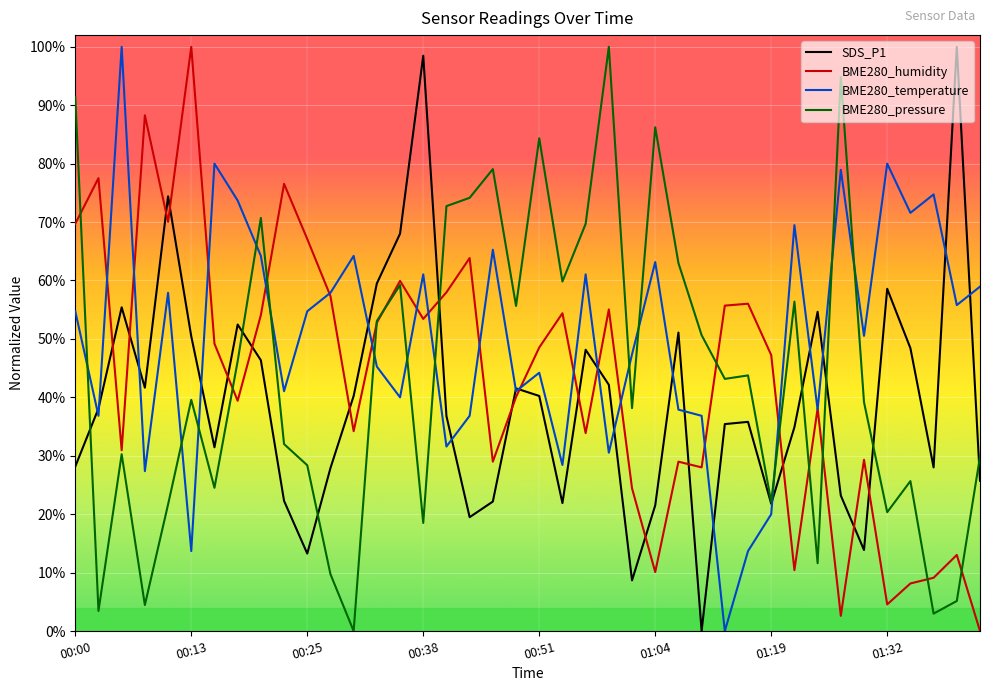

Does the chart have visible grid lines?

Yes